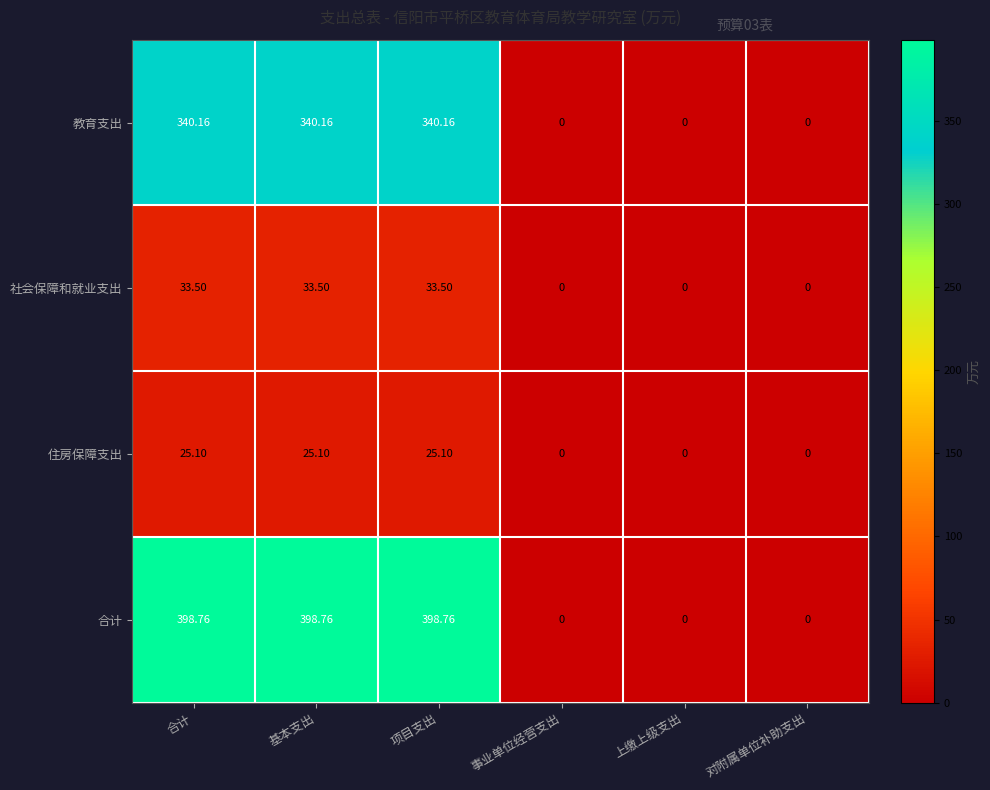

Between 合计 and 事业单位经营支出, which series saw the biggest shift?

合计